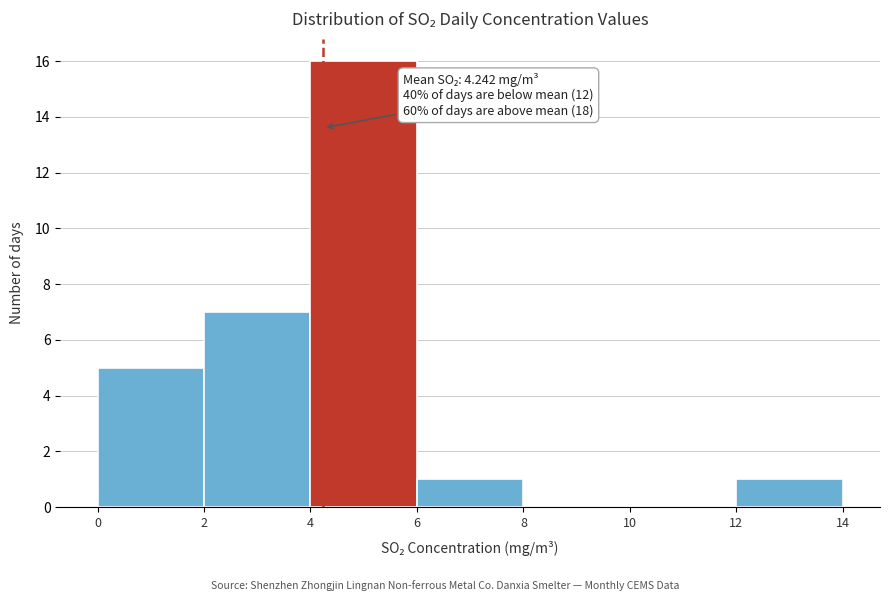

Over which range of the x-axis is the bar tallest?

4 to 6